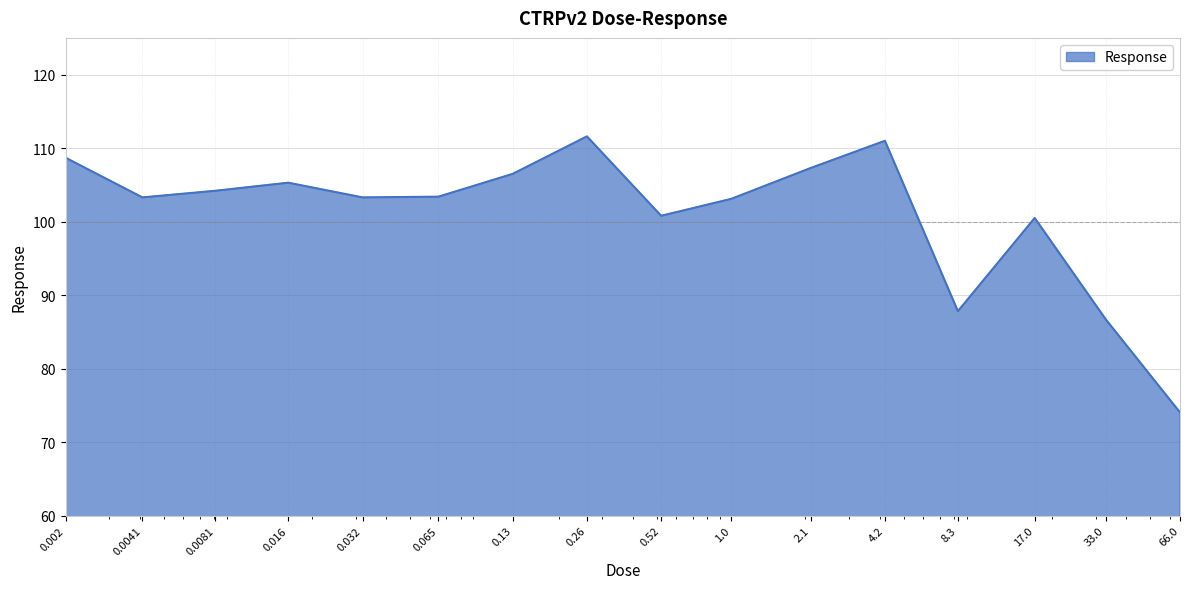

What is the maximum value shown in the chart?

111.6